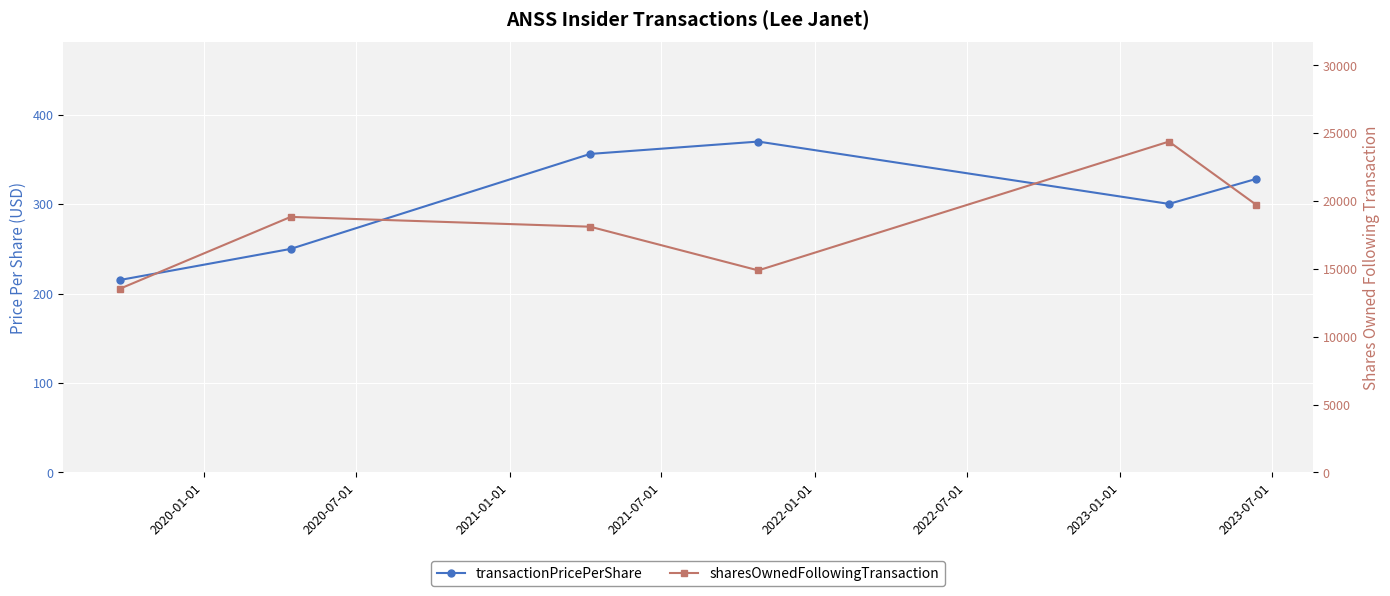

What is the difference between the sharesOwnedFollowingTransaction values at 2020-01-01 and 2021-01-01?

4565.0